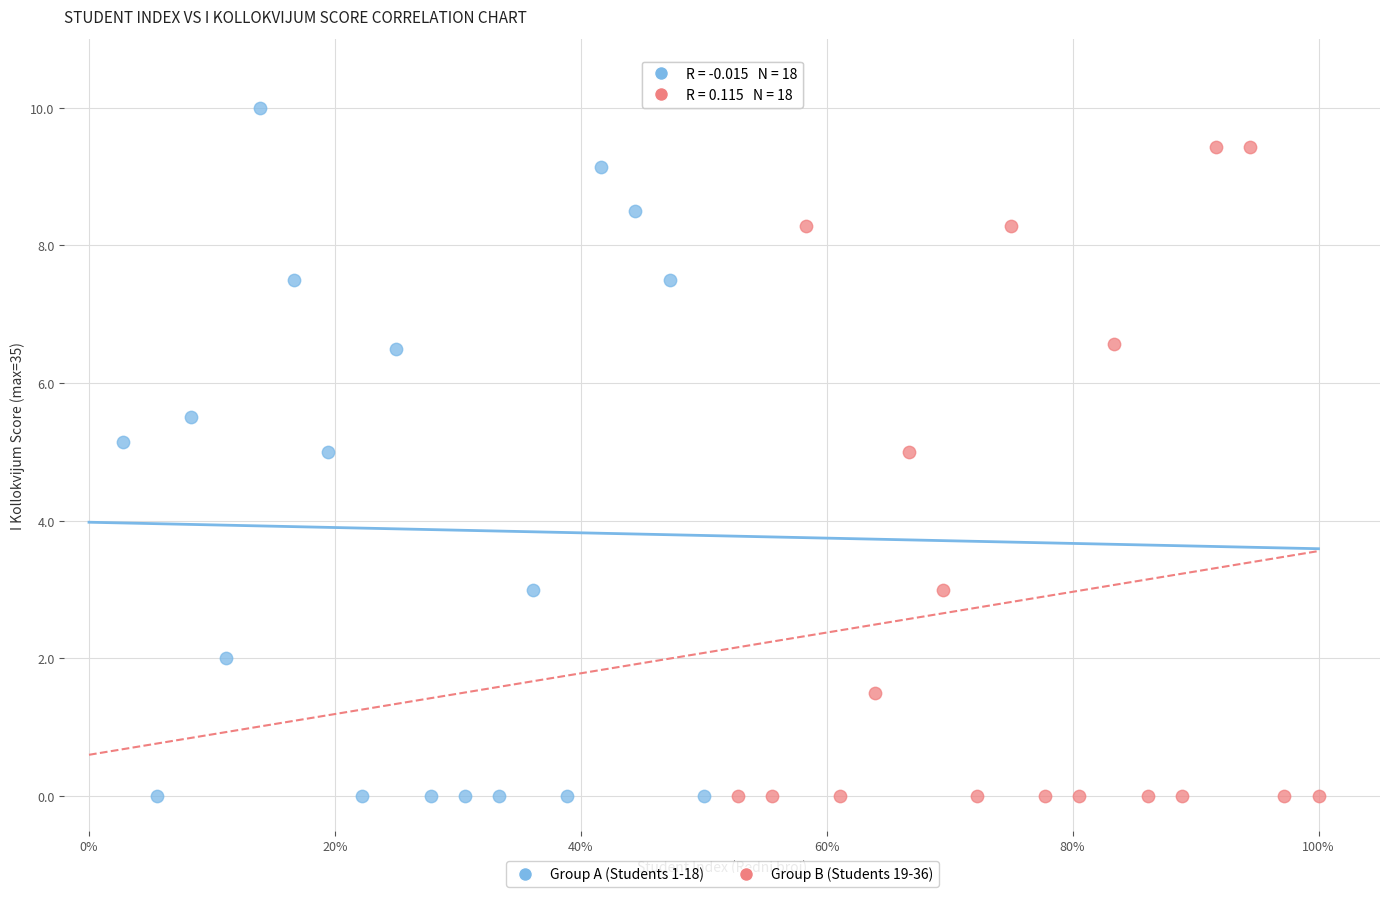

Which series has the widest spread of Y values?

Group A (Students 1-18)